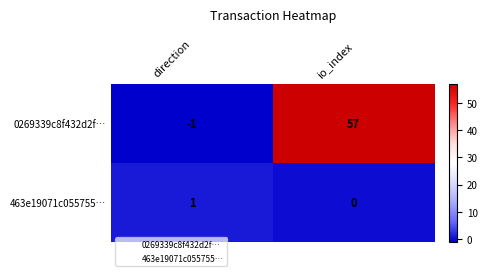

List the series in order of their peak value, highest first.

0269339c8f432d2f…, 463e19071c055755…